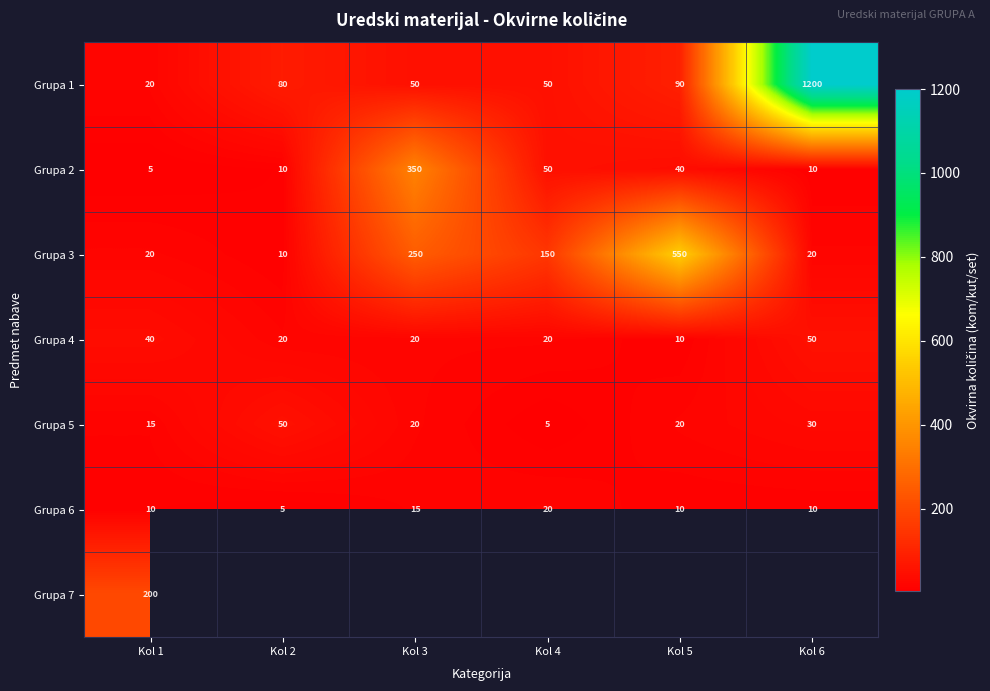

What is the approximate value of Grupa 5 at Kol 5, to the nearest 10?

20